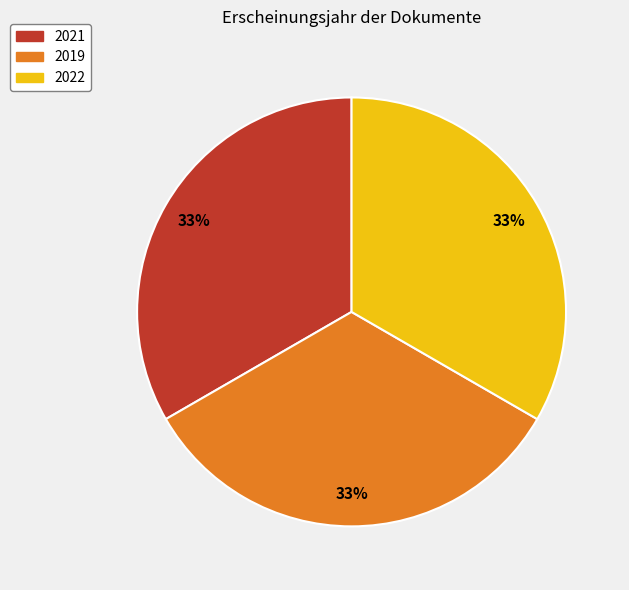

Is there any slice that represents more than half of the pie?

No